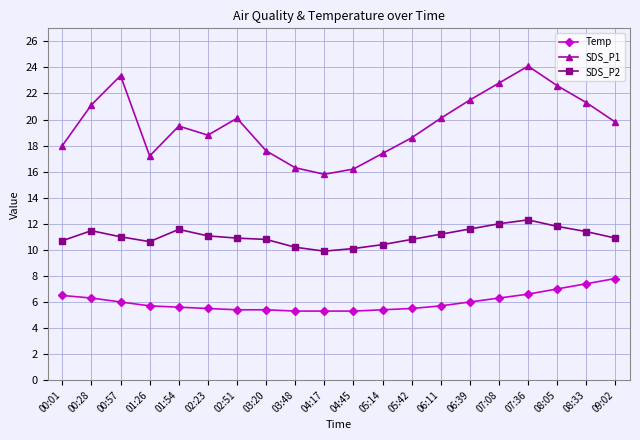

What are all the series names shown in the legend?

Temp, SDS_P1, SDS_P2